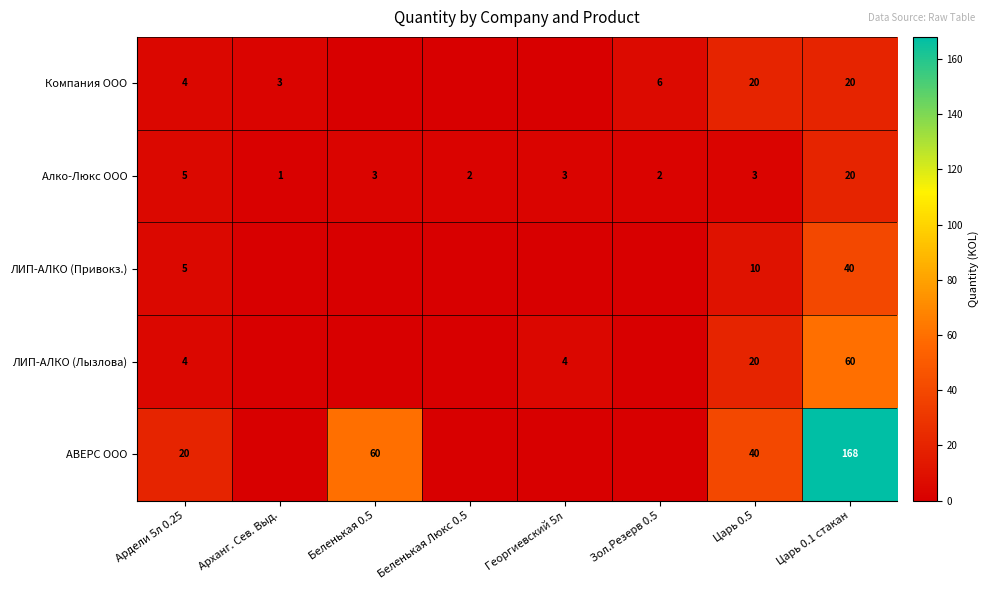

True or false: ЛИП-АЛКО (Лызлова) has a value of 20 at Царь 0.5.

True